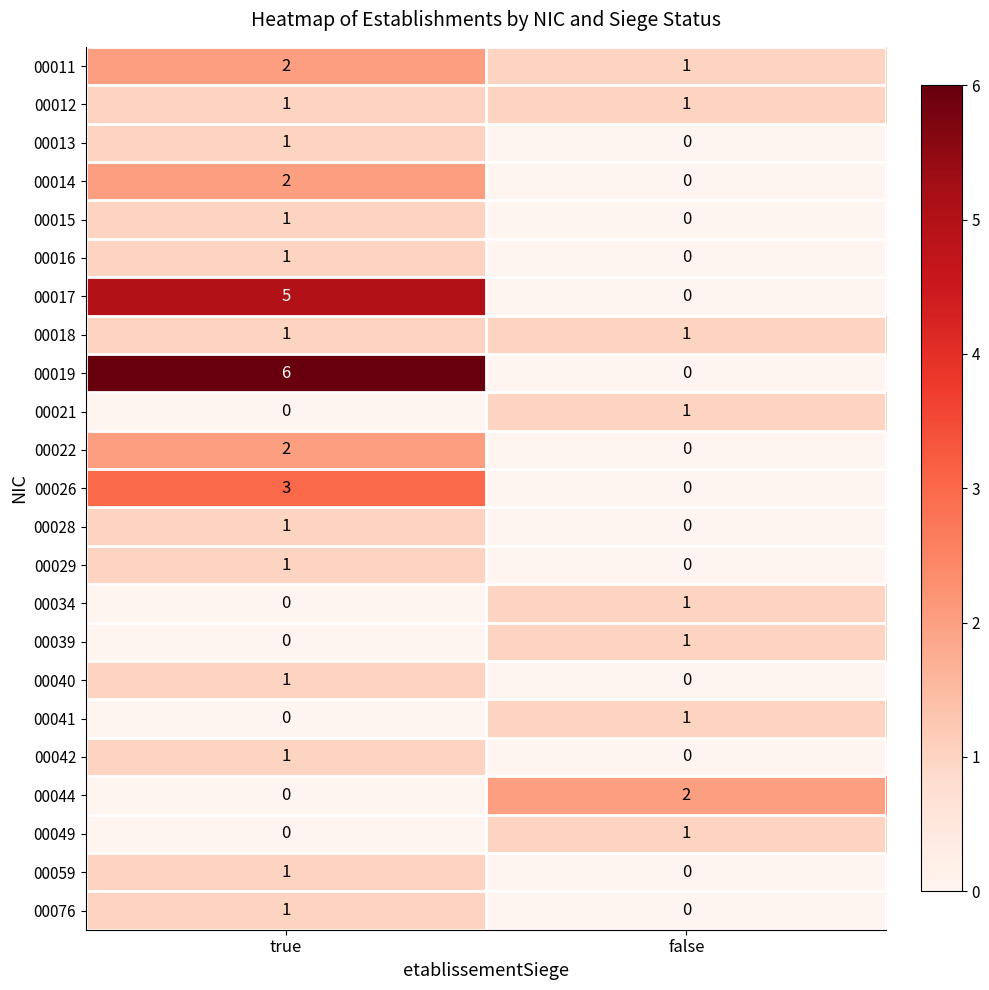

What is the difference between the 00026 values at true and false?

3